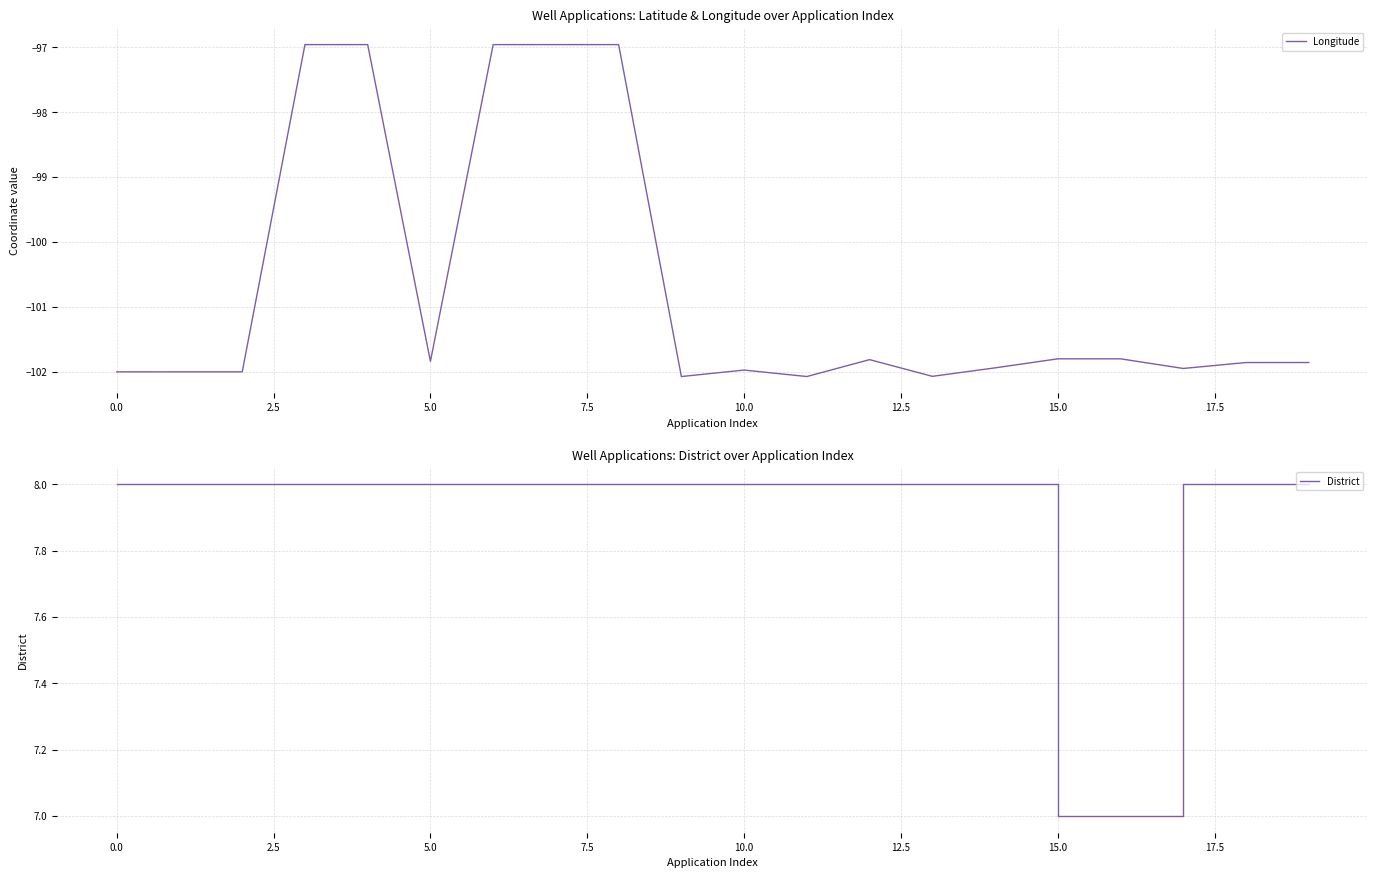

True or false: District and Longitude cross at least once.

False